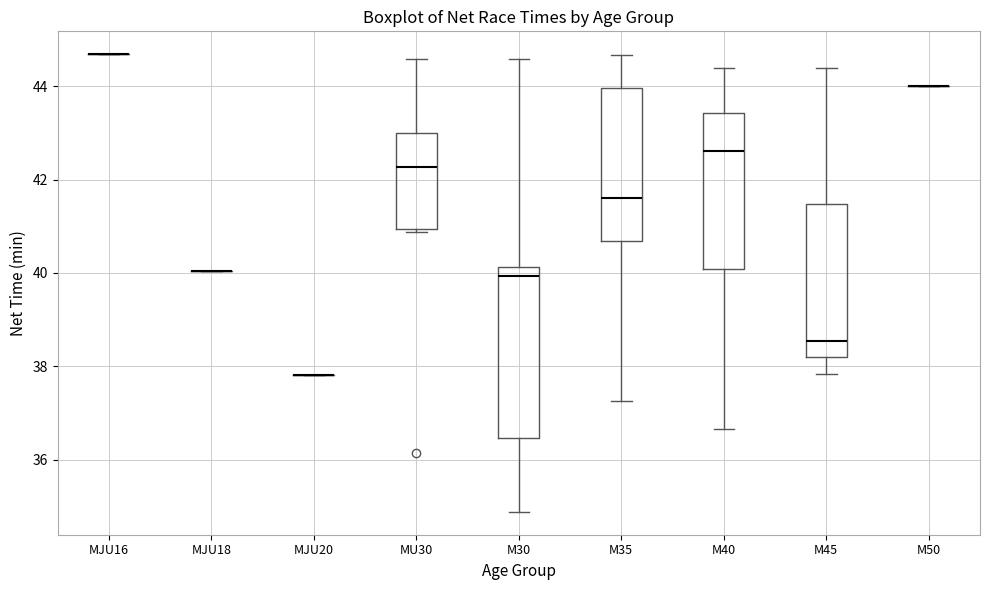

Reading left to right, read every box against the y-axis: the position of its median line, the range the box covers, and the ends of its whiskers. The values are not printed on the chart, so give them approximately, as read against the axis.

MJU16: box collapsed to a line at 44.6, whiskers 44.6 to 44.6
MJU18: box collapsed to a line at 40.0, whiskers 40.0 to 40.0
MJU20: box collapsed to a line at 37.8, whiskers 37.8 to 37.8
MU30: median 42.2, box 41.0 to 43.0, whiskers 40.8 to 44.6
M30: median 40.0, box 36.4 to 40.2, whiskers 34.8 to 44.6
M35: median 41.6, box 40.6 to 44.0, whiskers 37.2 to 44.6
M40: median 42.6, box 40.0 to 43.4, whiskers 36.6 to 44.4
M45: median 38.6, box 38.2 to 41.4, whiskers 37.8 to 44.4
M50: box collapsed to a line at 44.0, whiskers 44.0 to 44.0